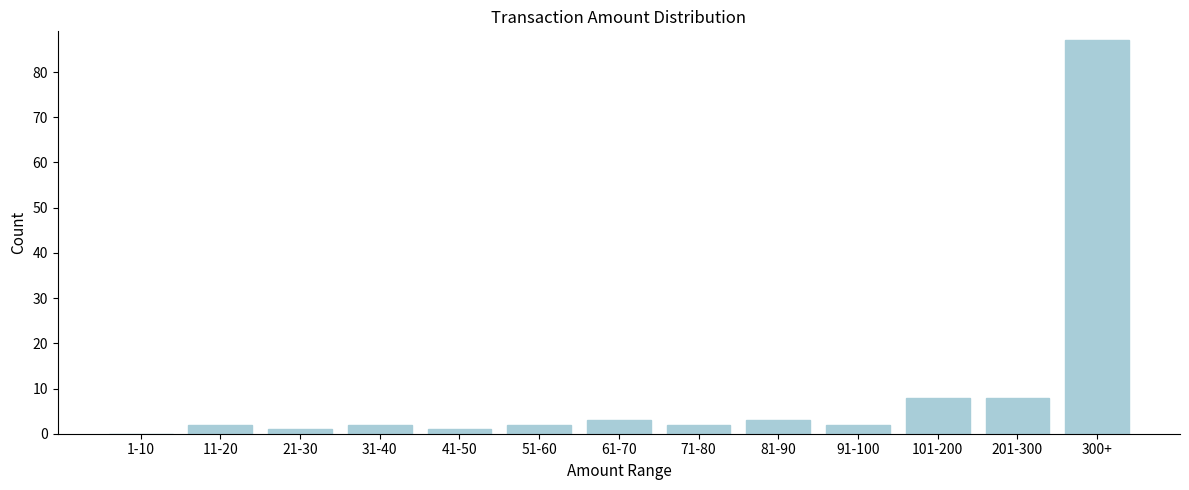

Reading left to right, list all the values displayed in this chart.

1-10=0	11-20=2	21-30=1	31-40=2	41-50=1	51-60=2	61-70=3	71-80=2	81-90=3	91-100=2	101-200=8	201-300=8	300+=87